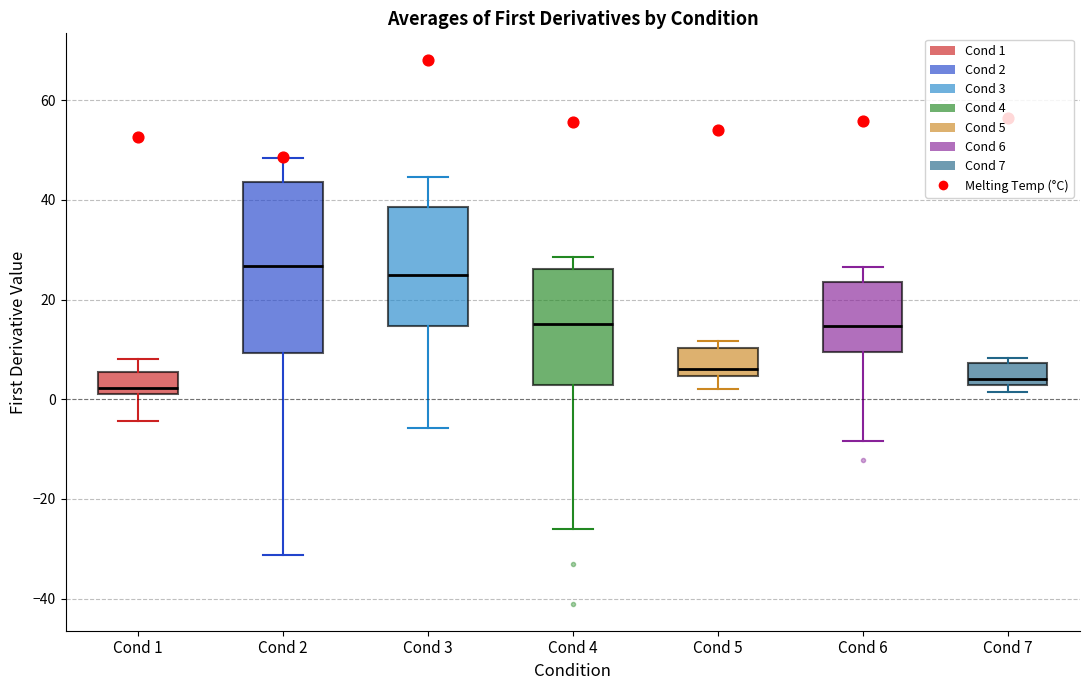

Which box is the tallest, from its lower edge to its upper edge?

Cond 2